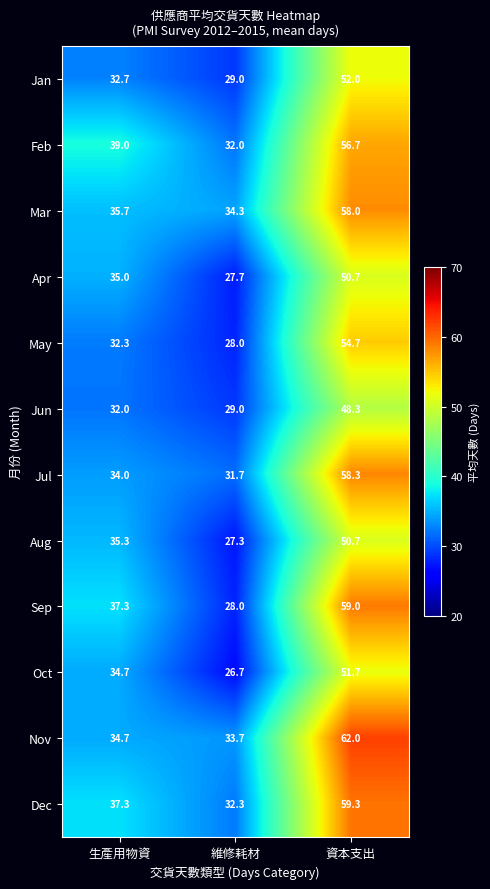

Rank the categories by Jun value from lowest to highest.

維修耗材, 生產用物資, 資本支出